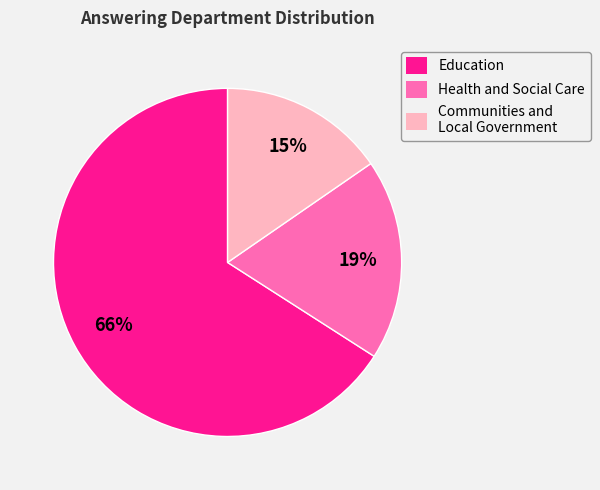

Which has a higher value, Communities and Local Government or Health and Social Care?

Health and Social Care